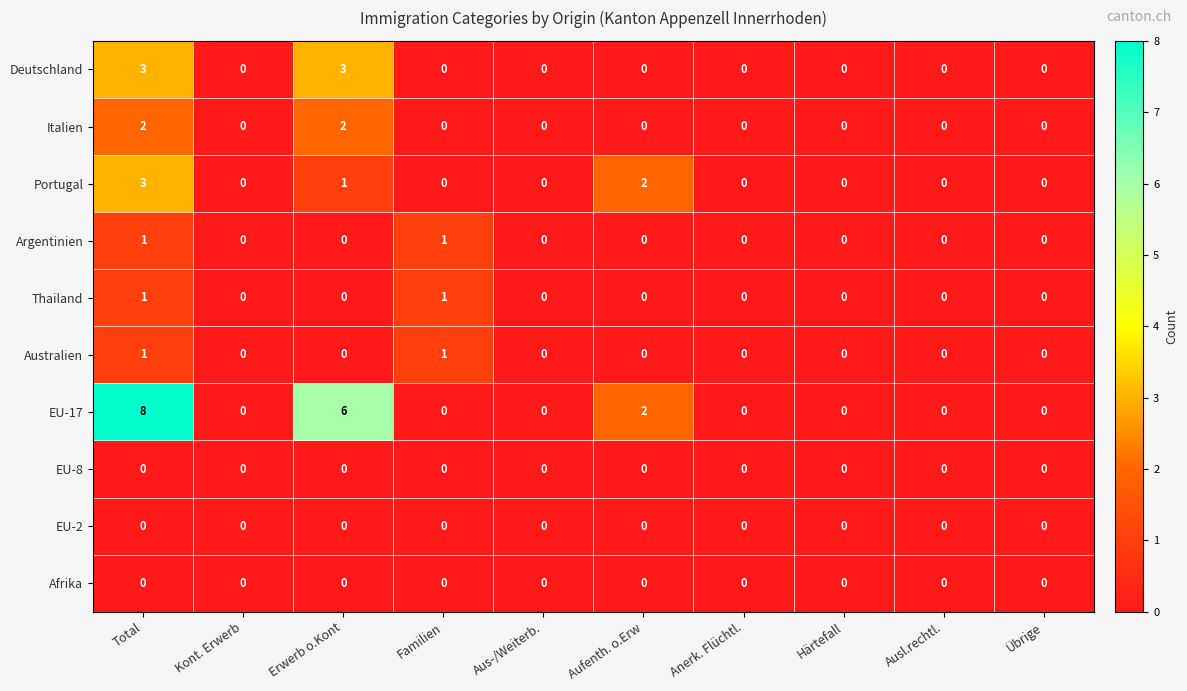

How many Italien values are between 0 and 1?

8